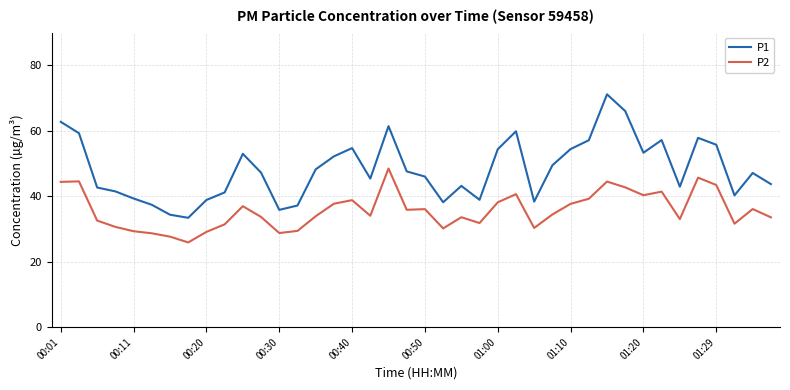

True or false: P2 and P1 cross at least once.

False